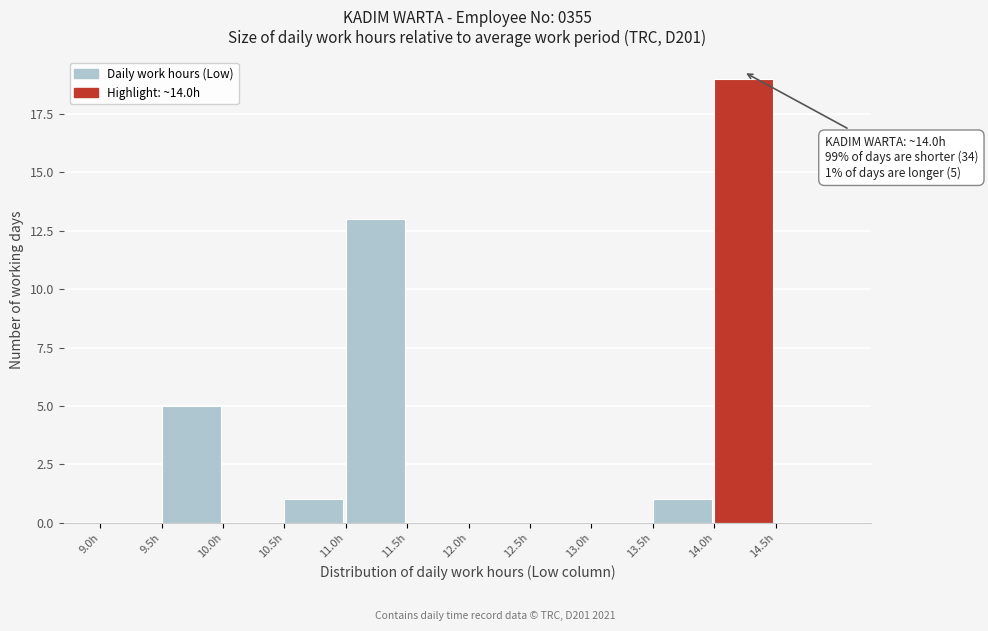

Over which range of the x-axis is the bar tallest?

14.0 to 14.5